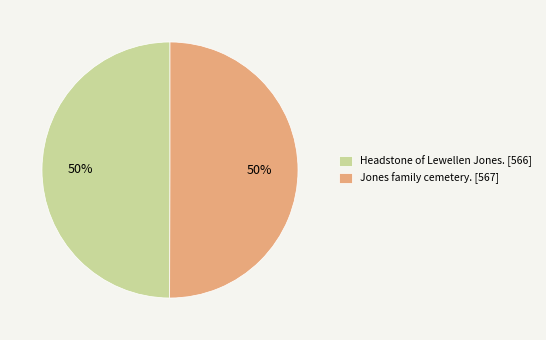

To the nearest percent, what portion does Jones family cemetery. represent?

50%